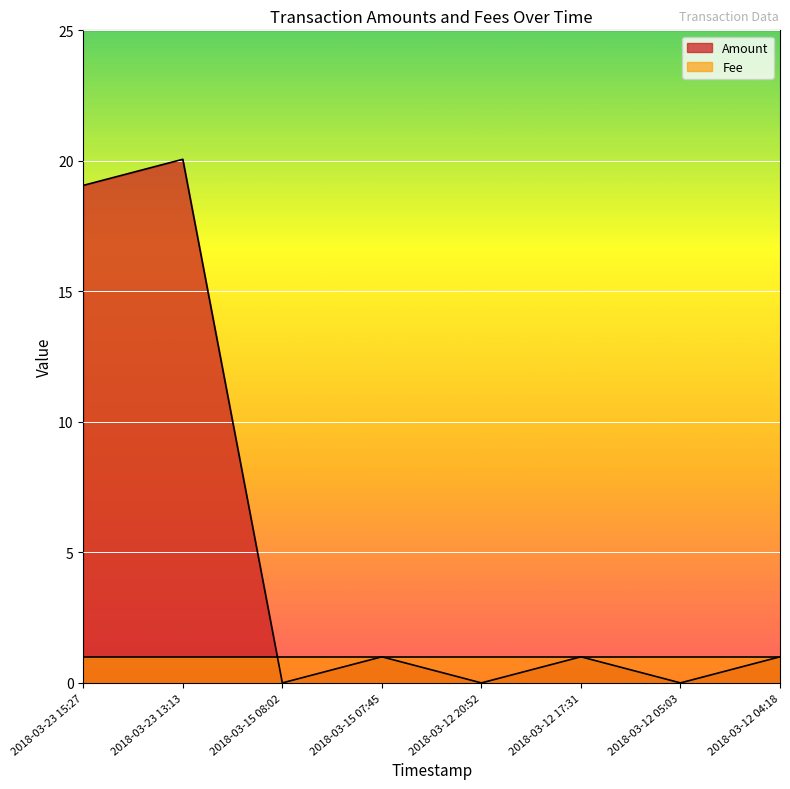

Reading left to right, what are all the values shown in this chart?

2018-03-23 15:27=19.1	2018-03-23 13:13=20.1	2018-03-15 08:02=0.0	2018-03-15 07:45=1.0	2018-03-12 20:52=0.0	2018-03-12 17:31=1.0	2018-03-12 05:03=0.0	2018-03-12 04:18=1.0